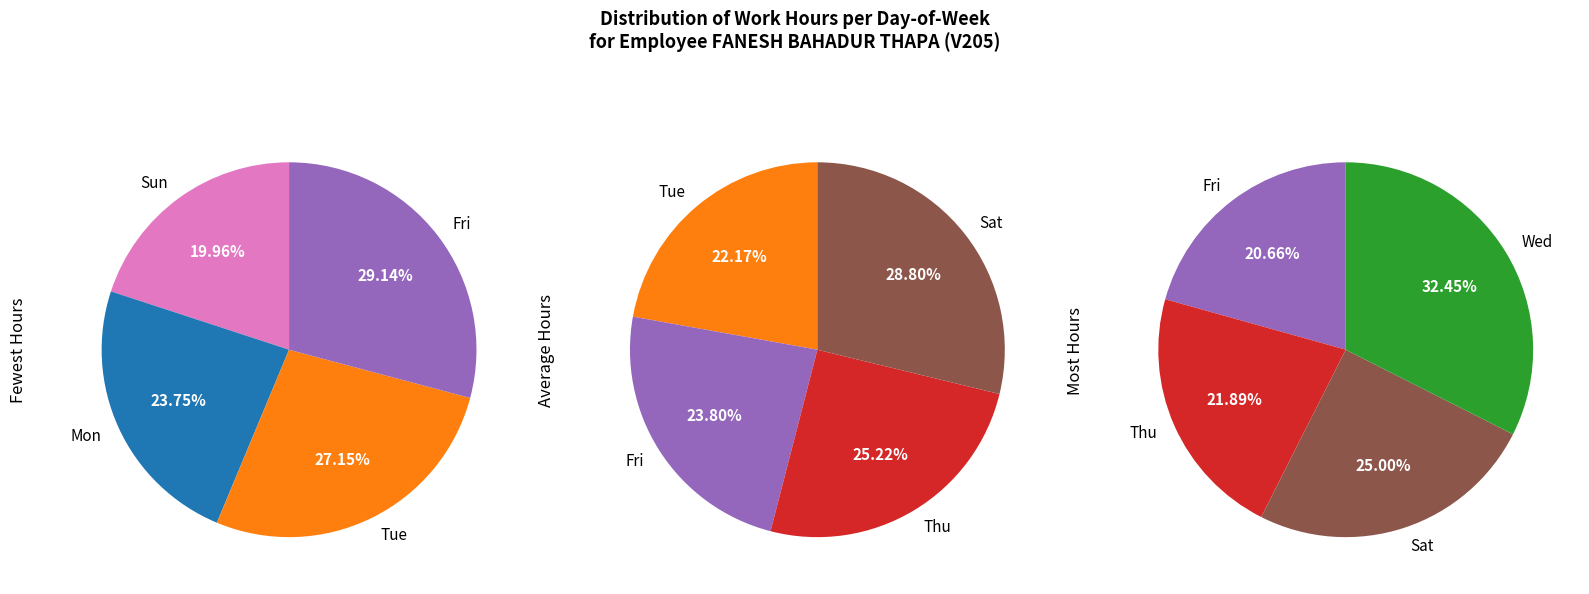

What is the smallest slice in the pie chart?

14-Sun